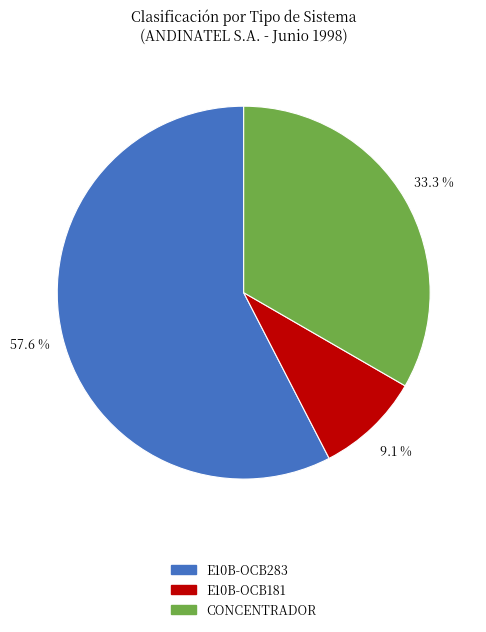

Does E10B-OCB283 account for over 50% of the chart?

Yes